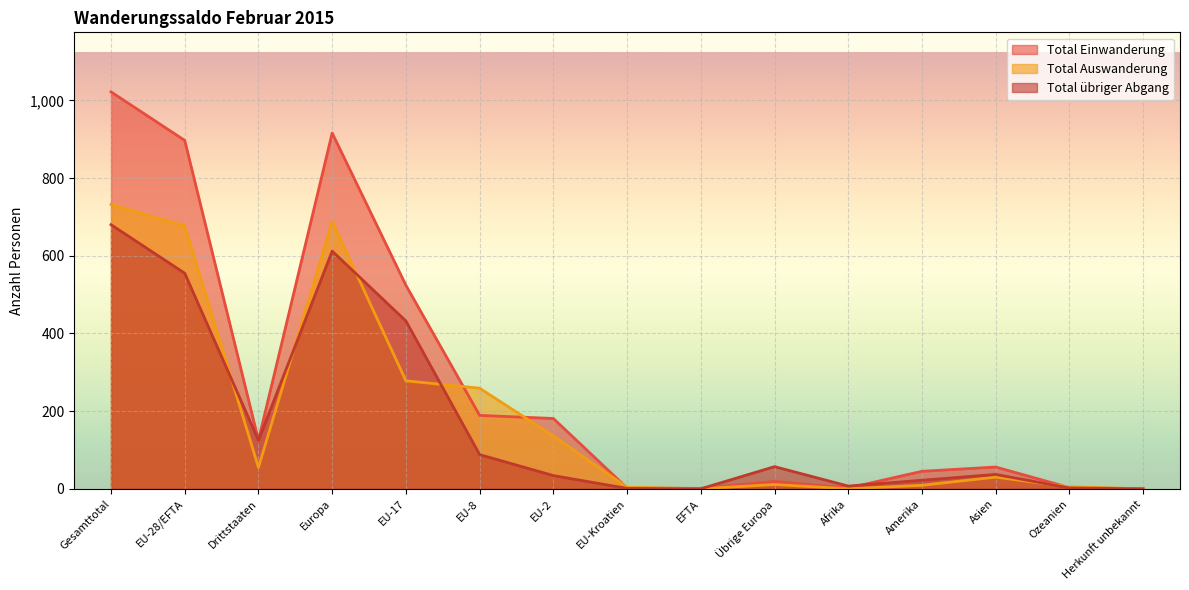

What is the difference between the second highest and second lowest values in the Total Einwanderung series?

915